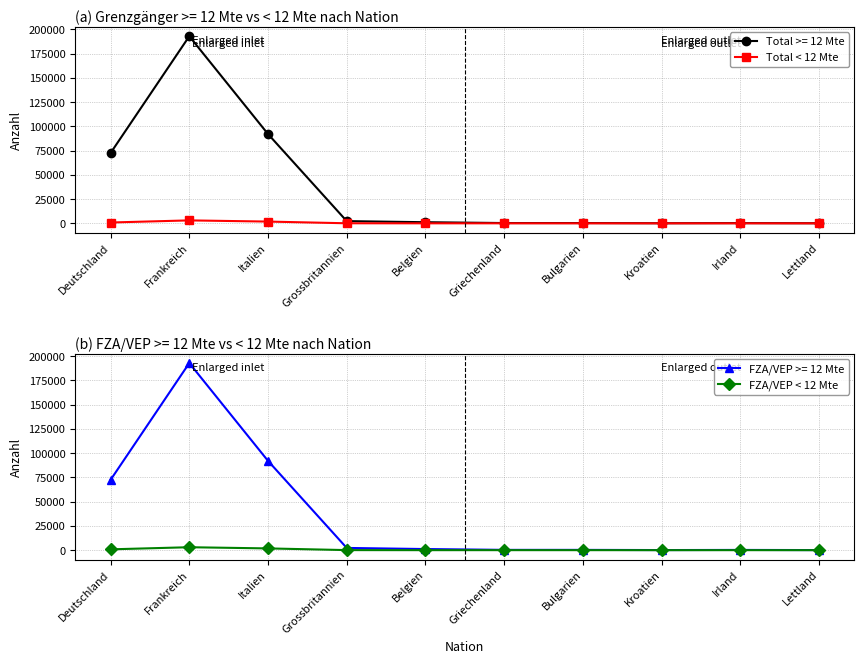

Which series has the widest spread of values?

Total < 12 Mte